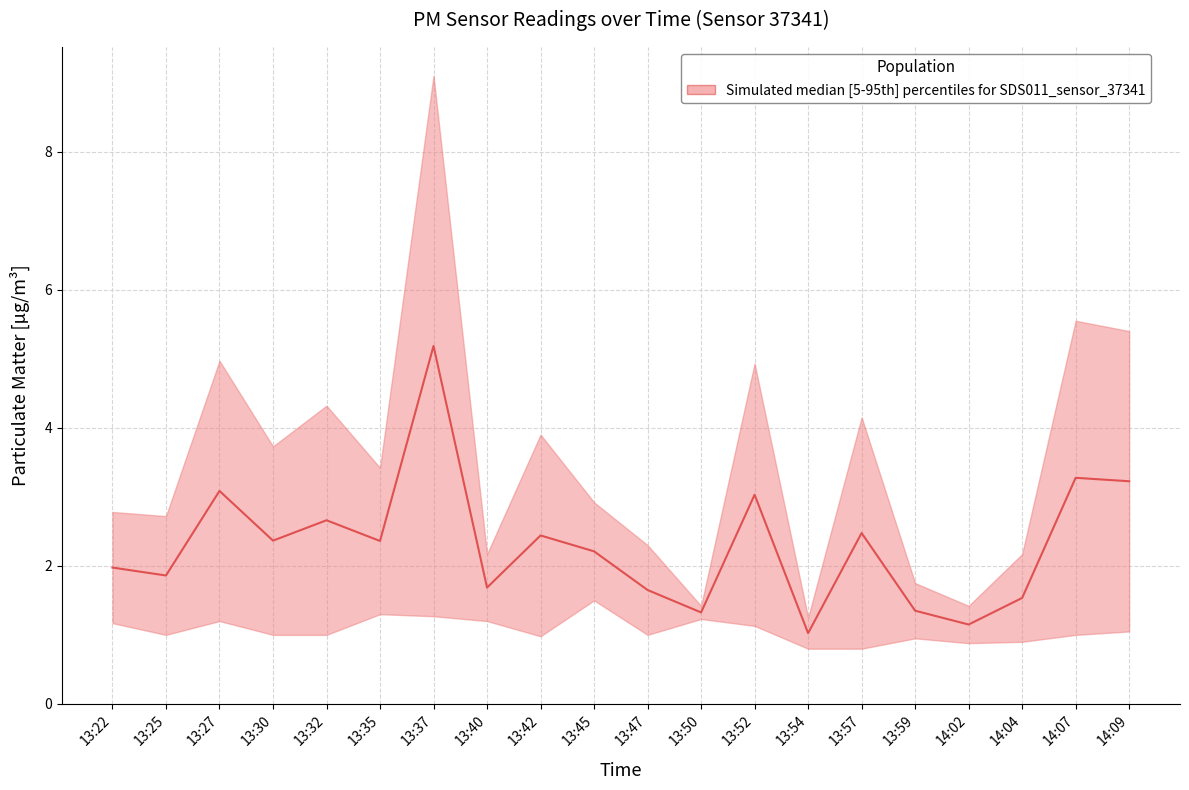

List the labels in order of value, smallest first.

13:54, 14:02, 13:50, 13:59, 14:04, 13:47, 13:40, 13:25, 13:22, 13:45, 13:35, 13:30, 13:42, 13:57, 13:32, 13:52, 13:27, 14:09, 14:07, 13:37